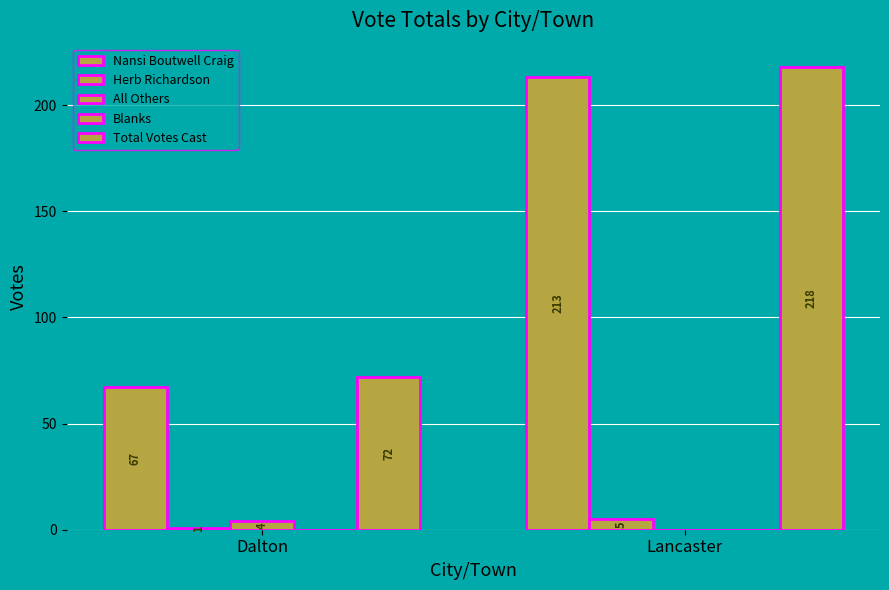

The value of Nansi Boutwell Craig at Lancaster is 213. True or false?

True